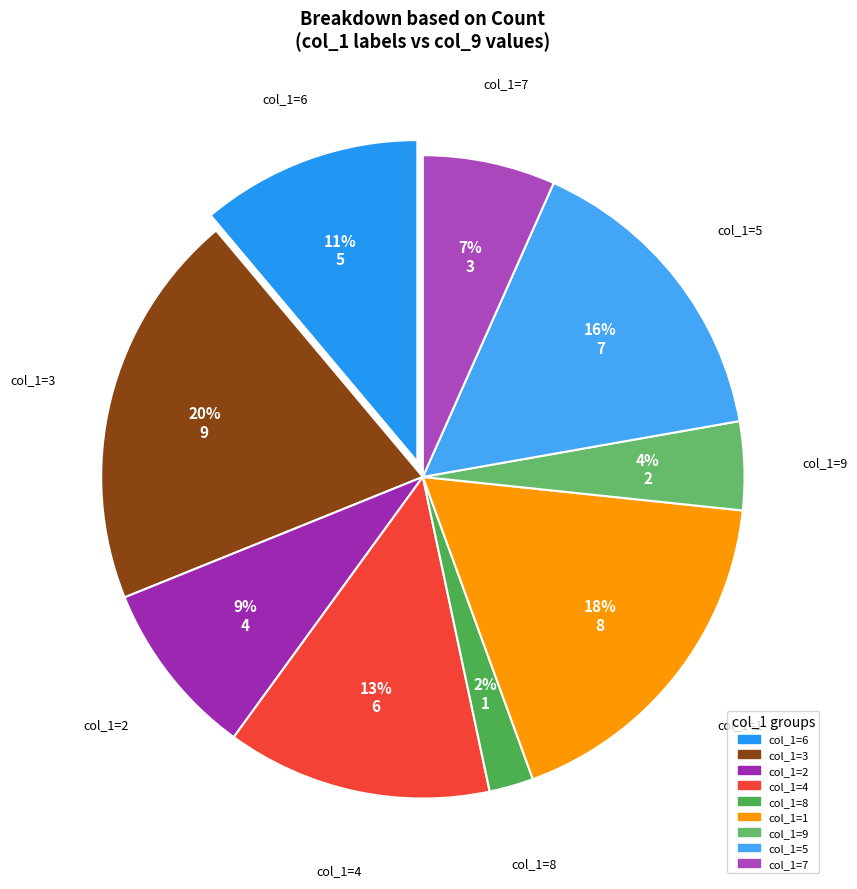

How many slices are in this pie chart?

9